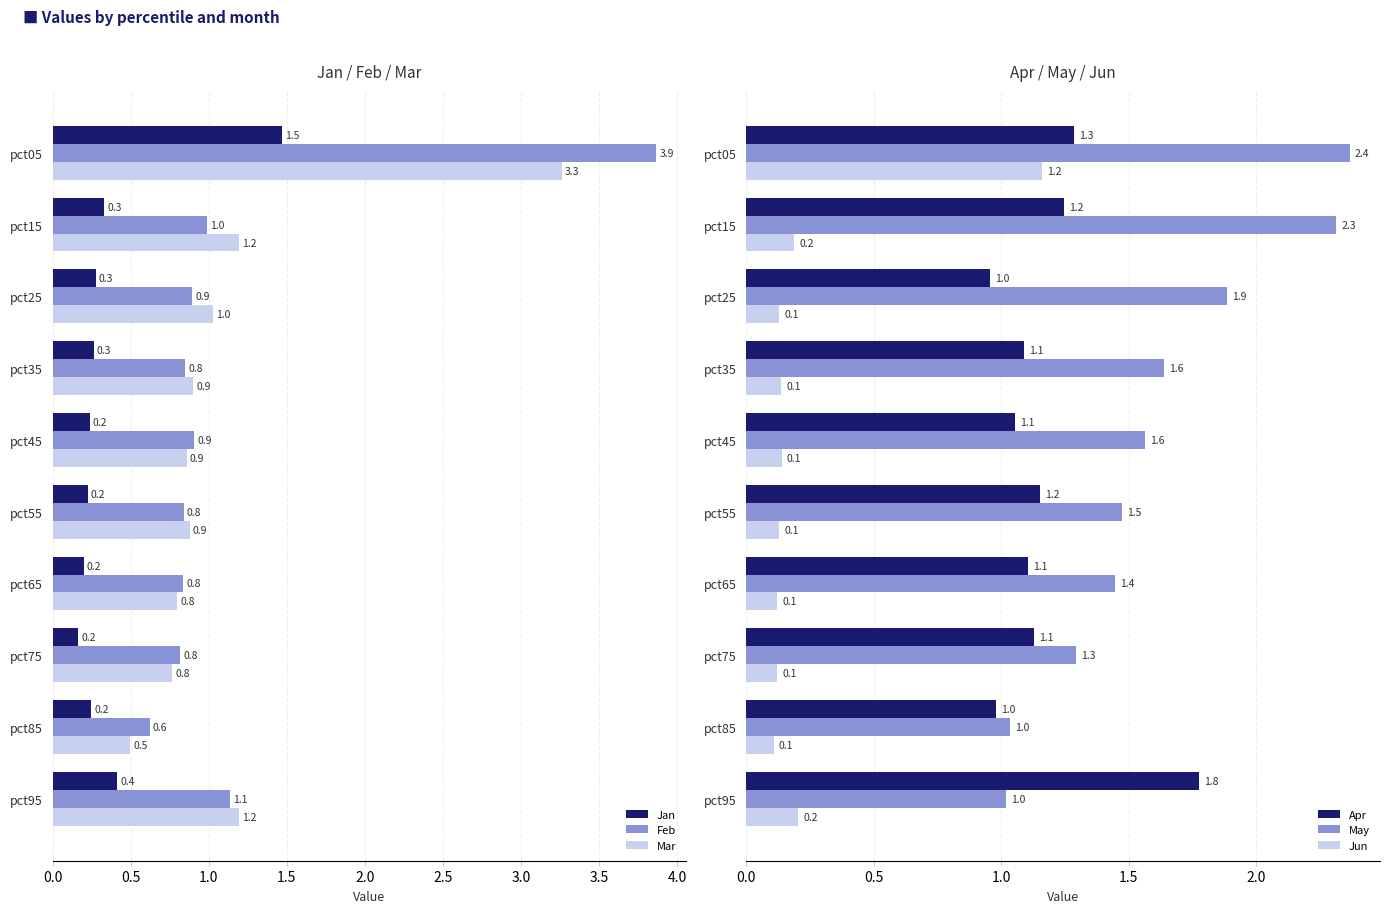

The Mar series shows 1.2 at pct55. True or false?

False